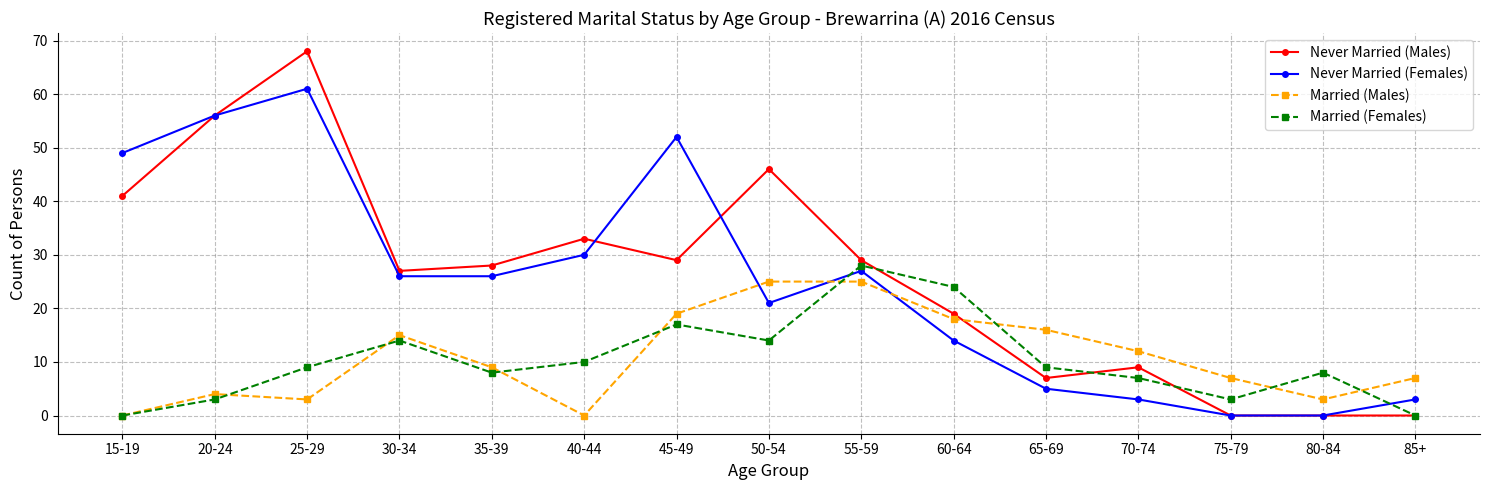

What is the difference between the second highest and second lowest values in the Married (Females) series?

24